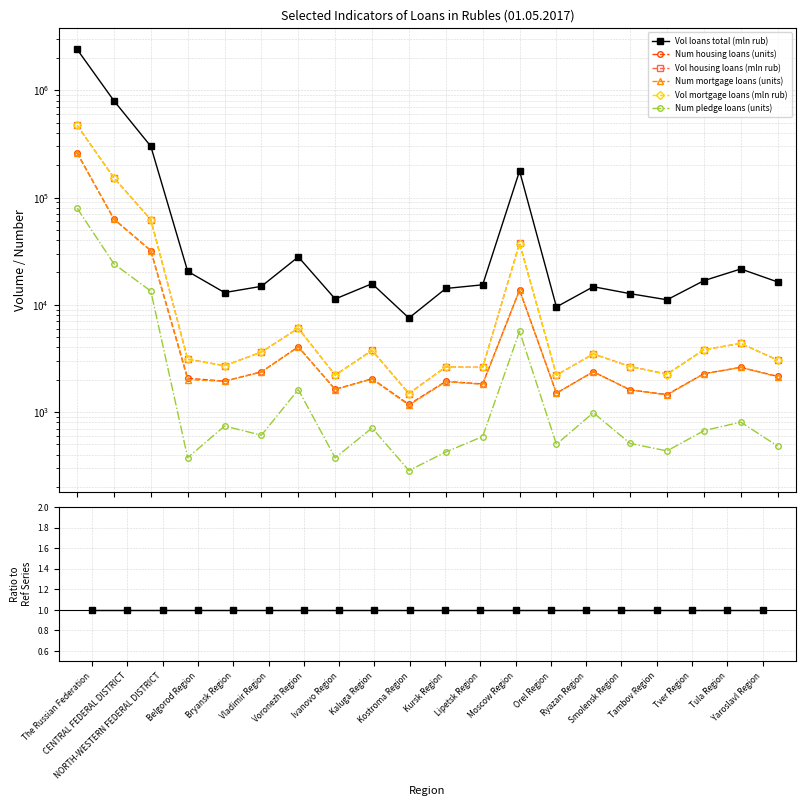

True or false: Vol loans total (mln rub) and Num mortgage loans (units) intersect in this chart.

False